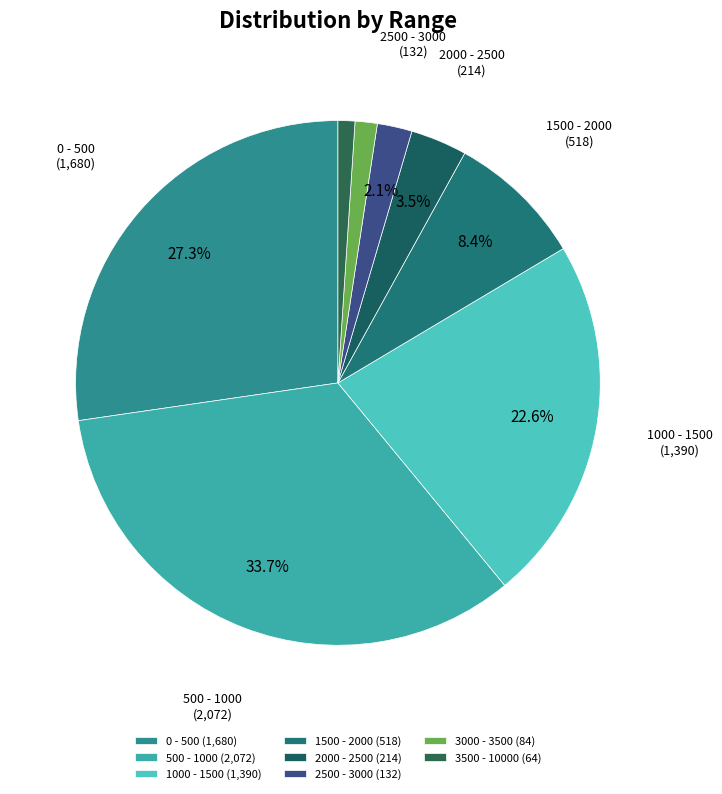

To the nearest percent, what is the average slice percentage?

12%